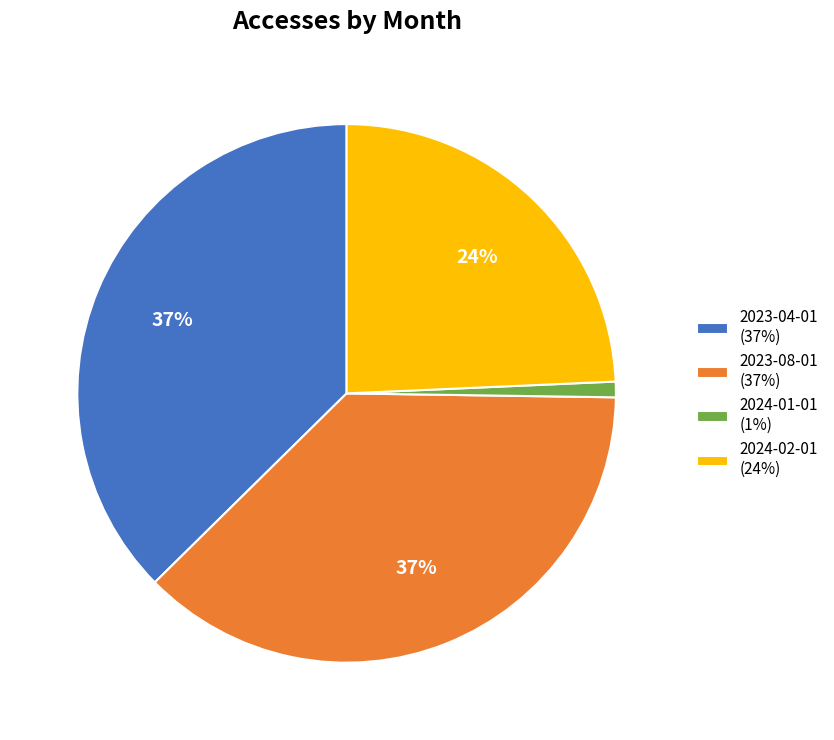

Which category has the smallest portion of the pie?

2024-01-01 (1%)